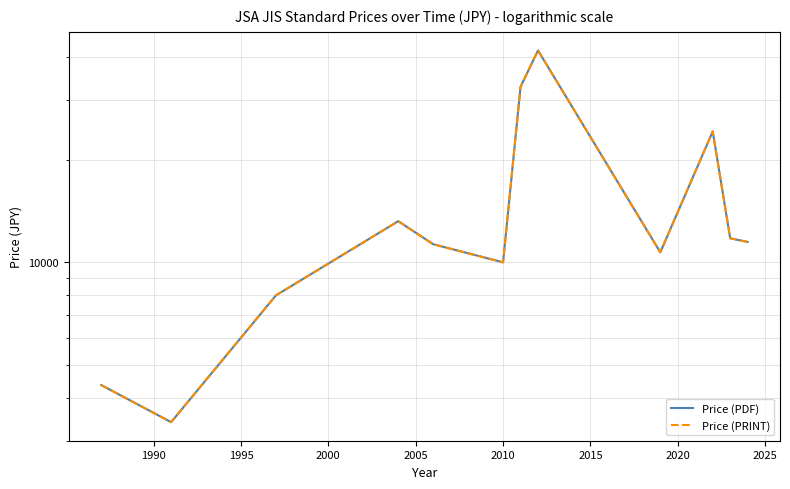

True or false: Price (PDF) and Price (PRINT) cross at least once.

False